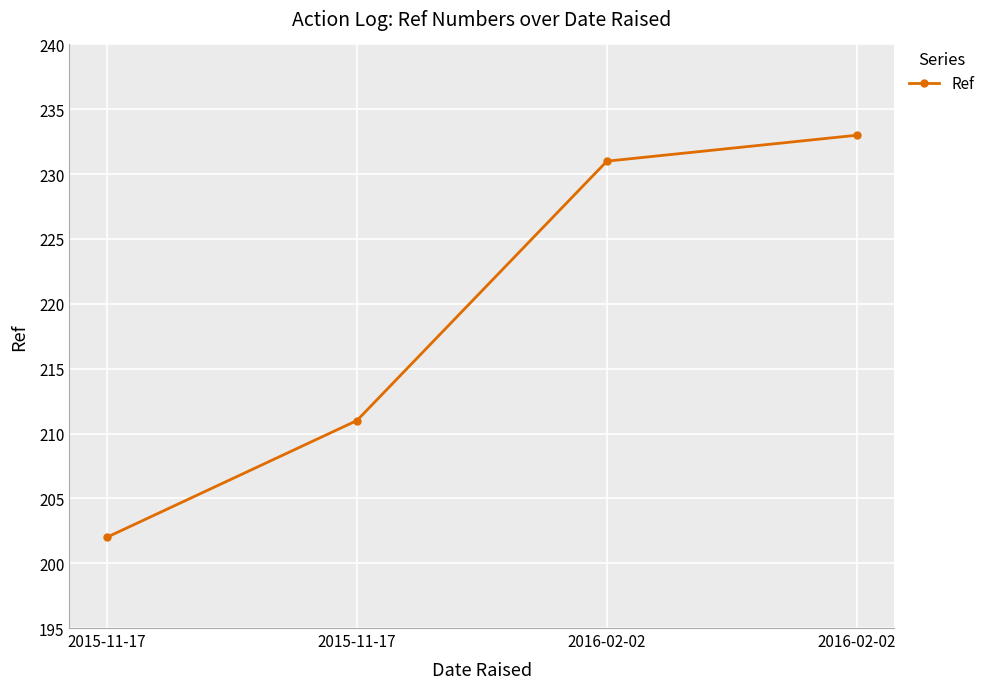

Reading left to right, transcribe all the data shown in this chart.

2015-11-17=202	2015-11-17=211	2016-02-02=231	2016-02-02=233